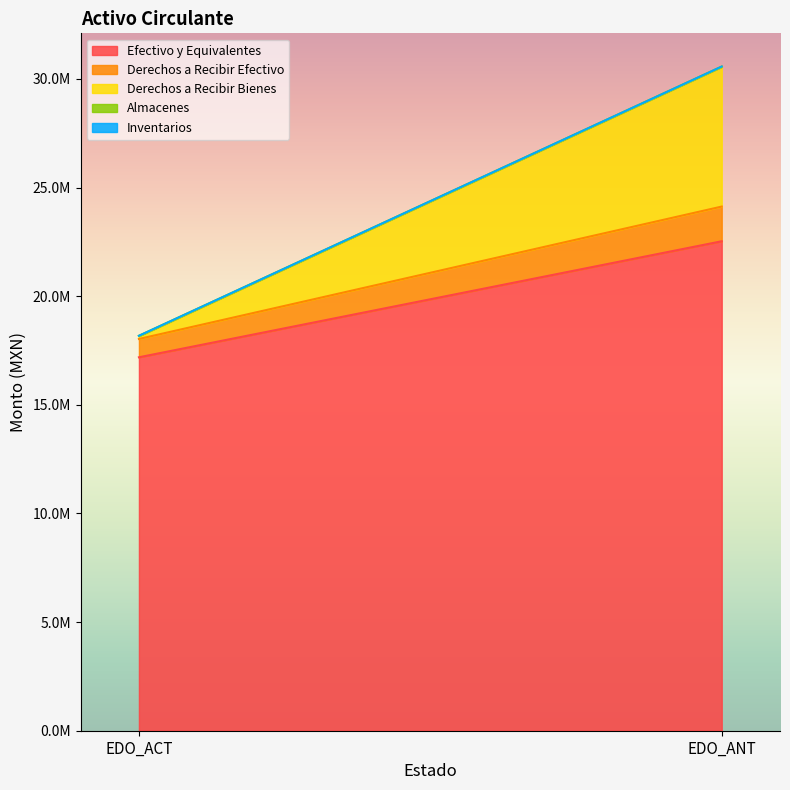

What are all the series names shown in the legend?

Efectivo y Equivalentes, Derechos a Recibir Efectivo, Derechos a Recibir Bienes, Almacenes, Inventarios